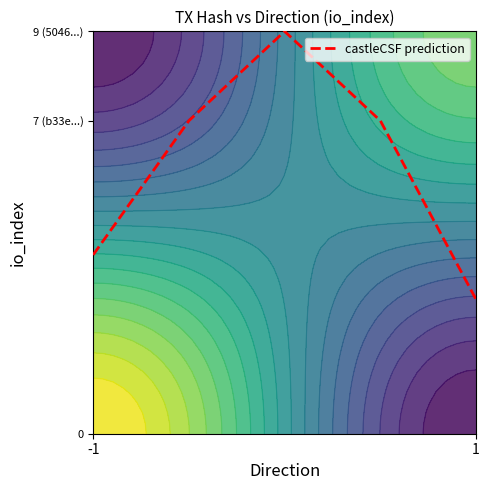

Reading right to left, extract all data points from this chart.

3	7	9	7	4